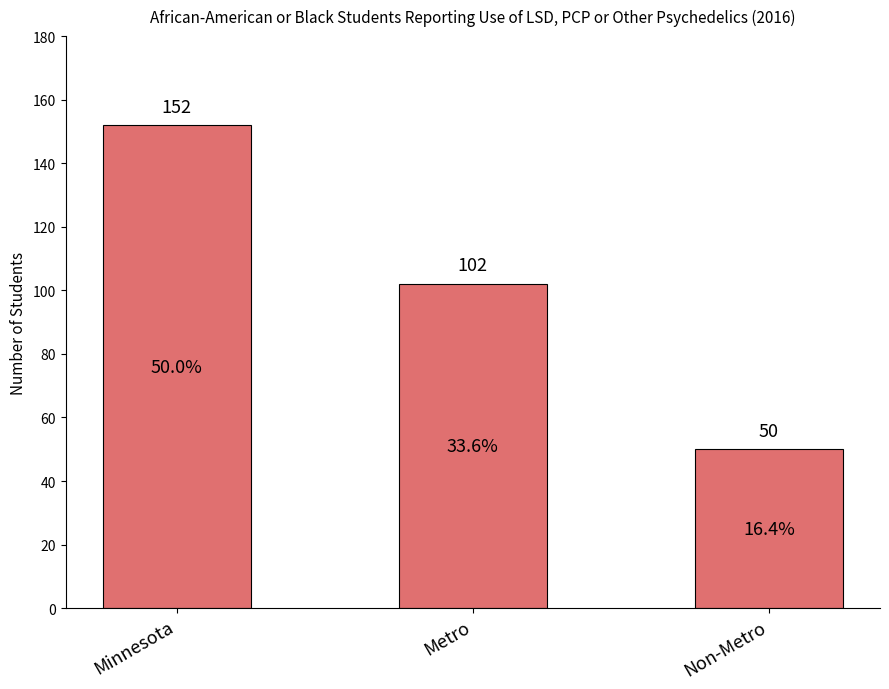

Reading right to left, extract all data points from this chart.

Non-Metro=50	Metro=102	Minnesota=152